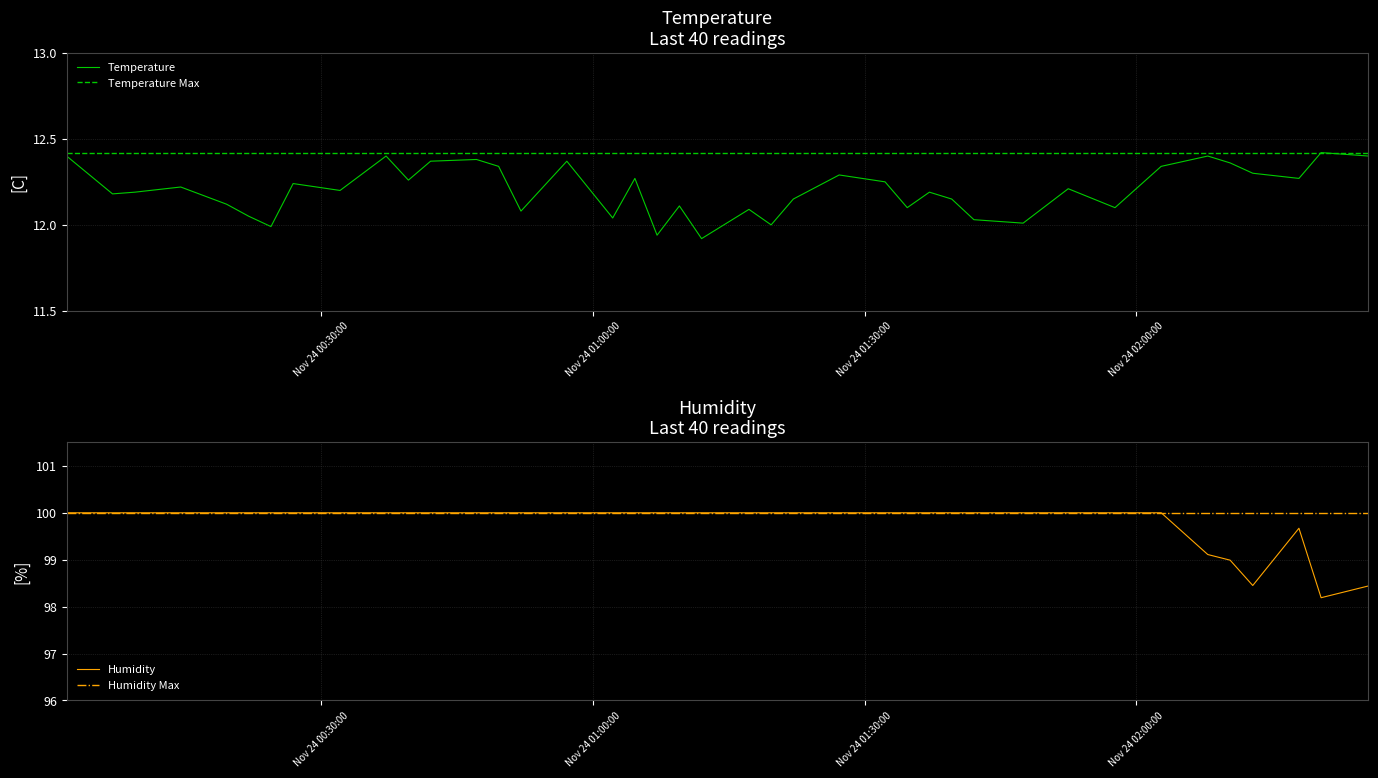

Count the number of categories in the chart.

40